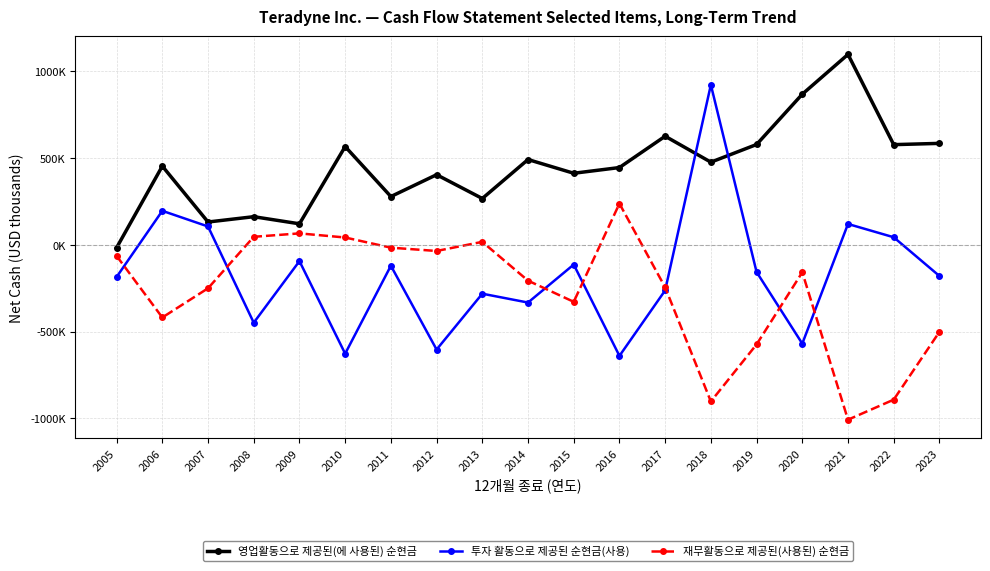

Which category has the lowest value in the 재무활동으로 제공된(사용된) 순현금 series?

2021